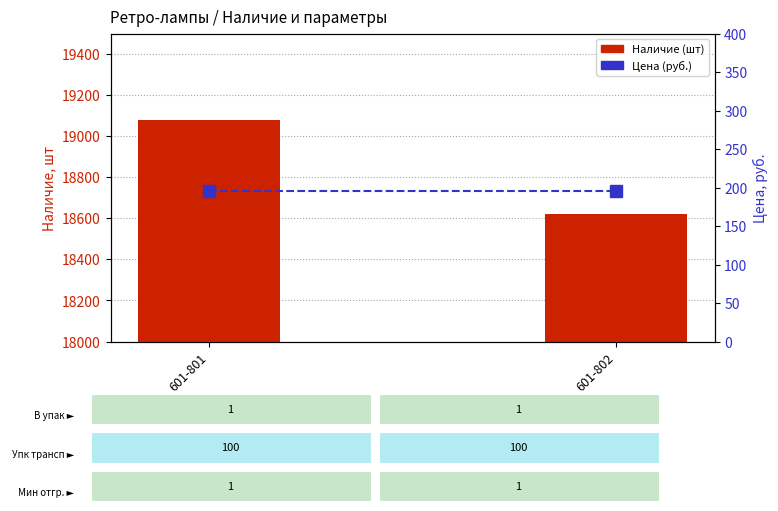

Which category has the lowest value across all series?

601-801